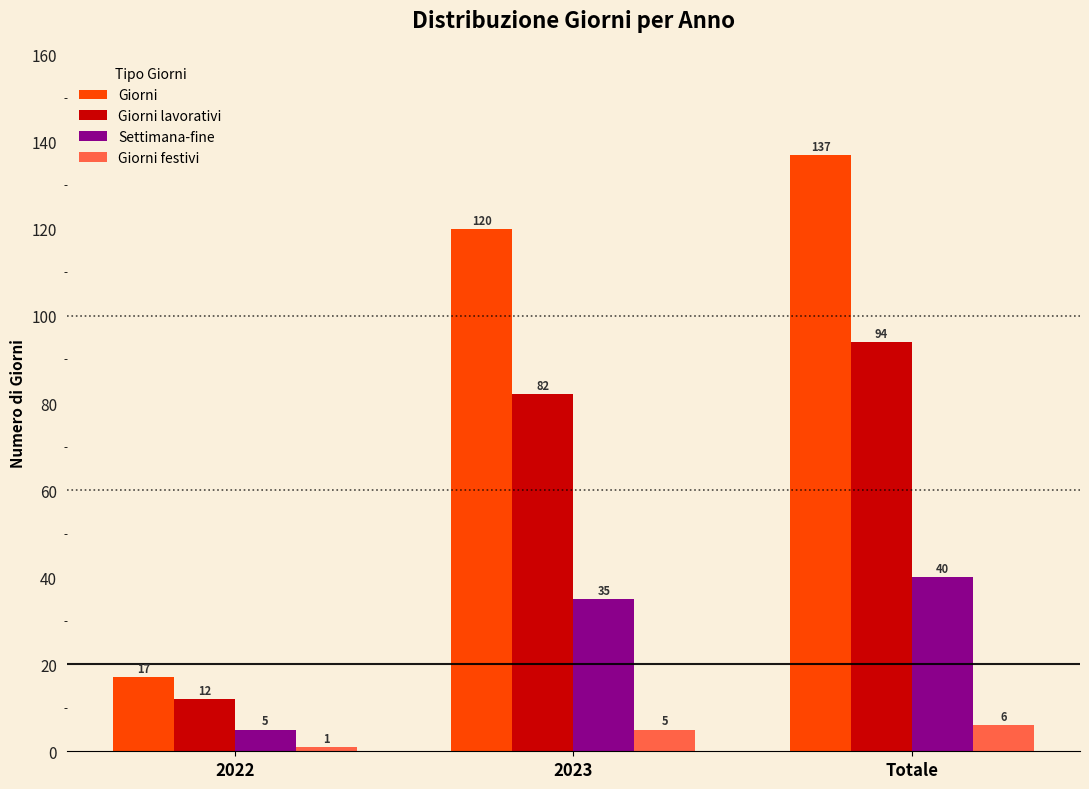

Reading left to right, extract all data points from this chart.

Giorni: 17	120	137
Giorni lavorativi: 12	82	94
Settimana-fine: 5	35	40
Giorni festivi: 1	5	6